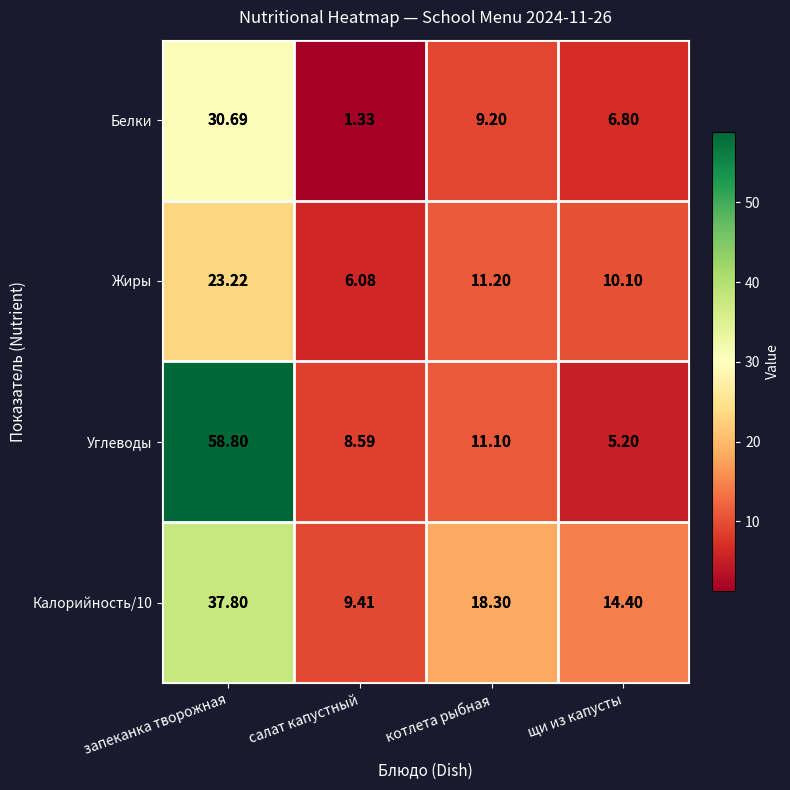

Between котлета рыбная and щи из капусты, which series saw the biggest shift?

Углеводы